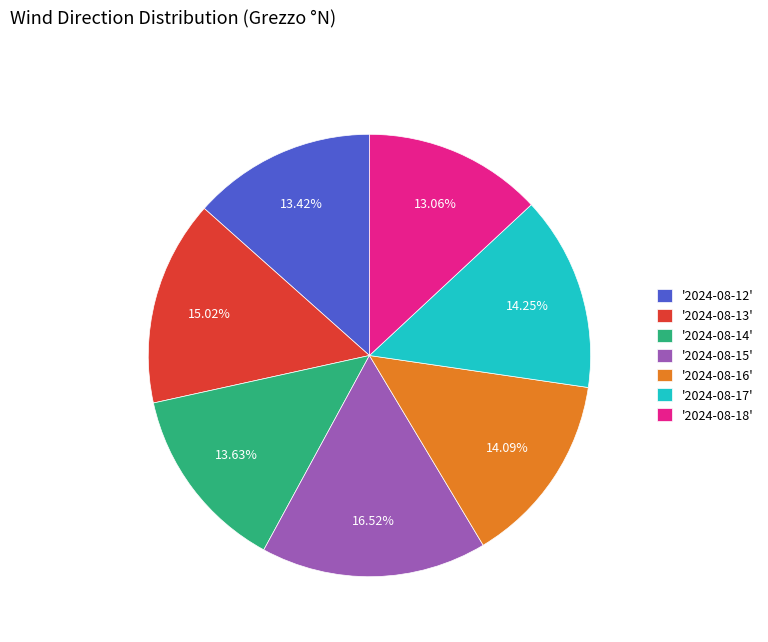

Does '2024-08-16' account for over 50% of the chart?

No